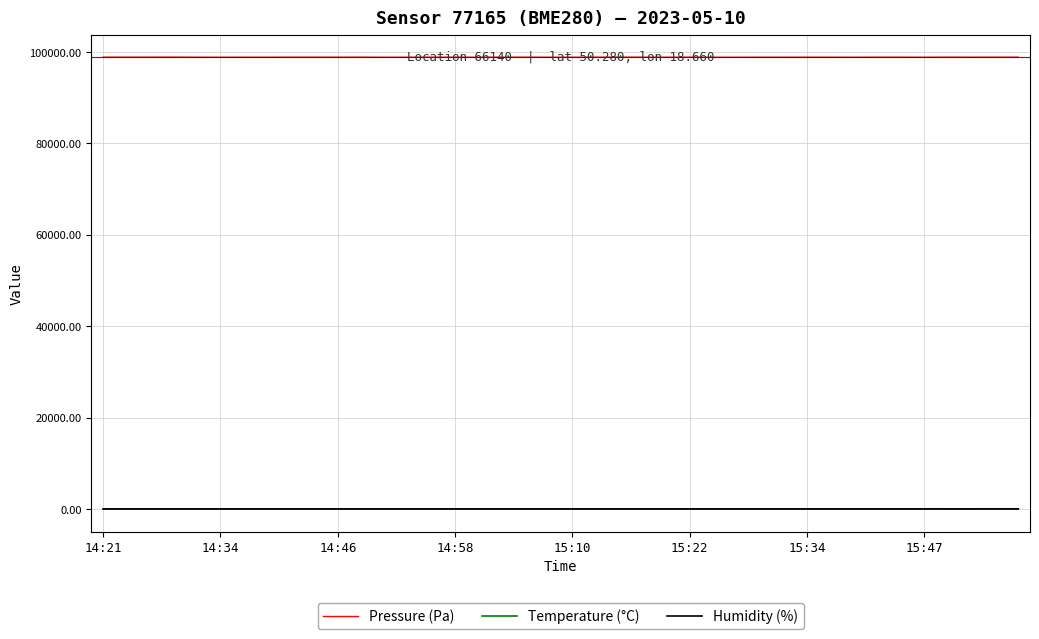

What is the maximum value shown in the chart?

98863.4